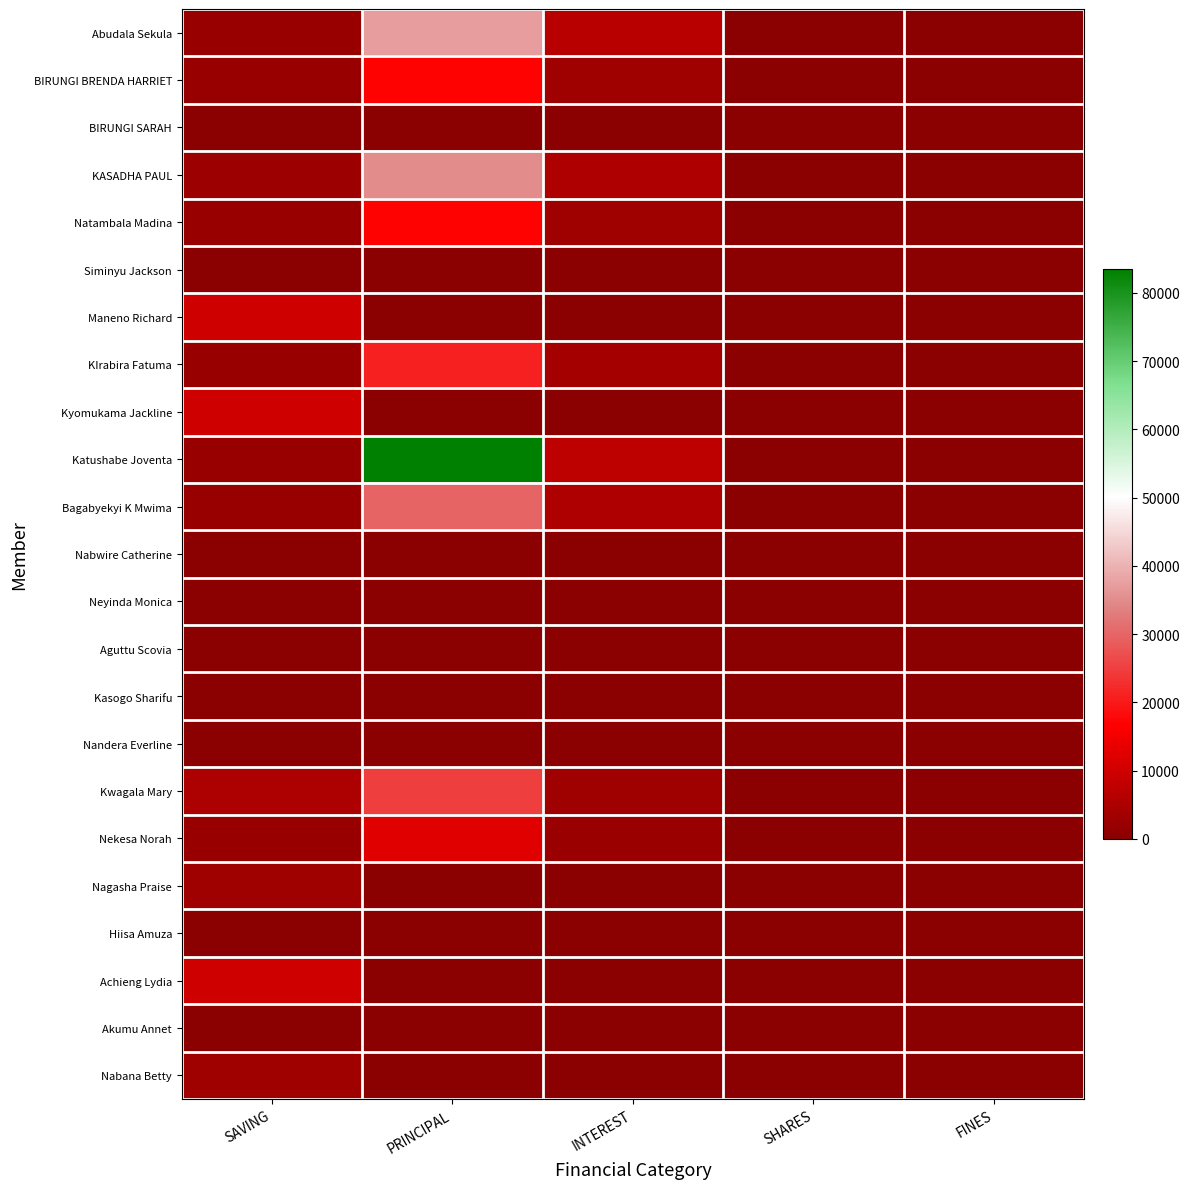

Reading right to left, extract all data points from this chart.

Abudala Sekula: FINES=0	SHARES=0	INTEREST=6800	PRINCIPAL=37500	SAVING=2000
BIRUNGI BRENDA HARRIET: FINES=0	SHARES=0	INTEREST=3000	PRINCIPAL=17000	SAVING=2000
BIRUNGI SARAH: FINES=0	SHARES=0	INTEREST=0	PRINCIPAL=0	SAVING=0
KASADHA PAUL: FINES=0	SHARES=0	INTEREST=5300	PRINCIPAL=35000	SAVING=2700
Natambala Madina: FINES=0	SHARES=0	INTEREST=3000	PRINCIPAL=17000	SAVING=2000
Siminyu Jackson: FINES=0	SHARES=0	INTEREST=0	PRINCIPAL=0	SAVING=0
Maneno Richard: FINES=0	SHARES=0	INTEREST=0	PRINCIPAL=0	SAVING=10000
KIrabira Fatuma: FINES=0	SHARES=0	INTEREST=3700	PRINCIPAL=20900	SAVING=2000
Kyomukama Jackline: FINES=0	SHARES=0	INTEREST=0	PRINCIPAL=0	SAVING=10000
Katushabe Joventa: FINES=0	SHARES=0	INTEREST=7500	PRINCIPAL=83500	SAVING=2000
Bagabyekyi K Mwima: FINES=0	SHARES=0	INTEREST=5300	PRINCIPAL=29700	SAVING=2000
Nabwire Catherine: FINES=0	SHARES=0	INTEREST=0	PRINCIPAL=0	SAVING=0
Neyinda Monica: FINES=0	SHARES=0	INTEREST=0	PRINCIPAL=0	SAVING=0
Aguttu Scovia: FINES=0	SHARES=0	INTEREST=0	PRINCIPAL=0	SAVING=0
Kasogo Sharifu: FINES=0	SHARES=0	INTEREST=0	PRINCIPAL=0	SAVING=0
Nandera Everline: FINES=0	SHARES=0	INTEREST=0	PRINCIPAL=0	SAVING=0
Kwagala Mary: FINES=0	SHARES=0	INTEREST=3000	PRINCIPAL=25000	SAVING=5000
Nekesa Norah: FINES=0	SHARES=0	INTEREST=2300	PRINCIPAL=12500	SAVING=2200
Nagasha Praise: FINES=0	SHARES=0	INTEREST=0	PRINCIPAL=0	SAVING=3000
Hiisa Amuza: FINES=0	SHARES=0	INTEREST=0	PRINCIPAL=0	SAVING=0
Achieng Lydia: FINES=0	SHARES=0	INTEREST=0	PRINCIPAL=0	SAVING=10000
Akumu Annet: FINES=0	SHARES=0	INTEREST=0	PRINCIPAL=0	SAVING=0
Nabana Betty: FINES=0	SHARES=0	INTEREST=0	PRINCIPAL=0	SAVING=3000